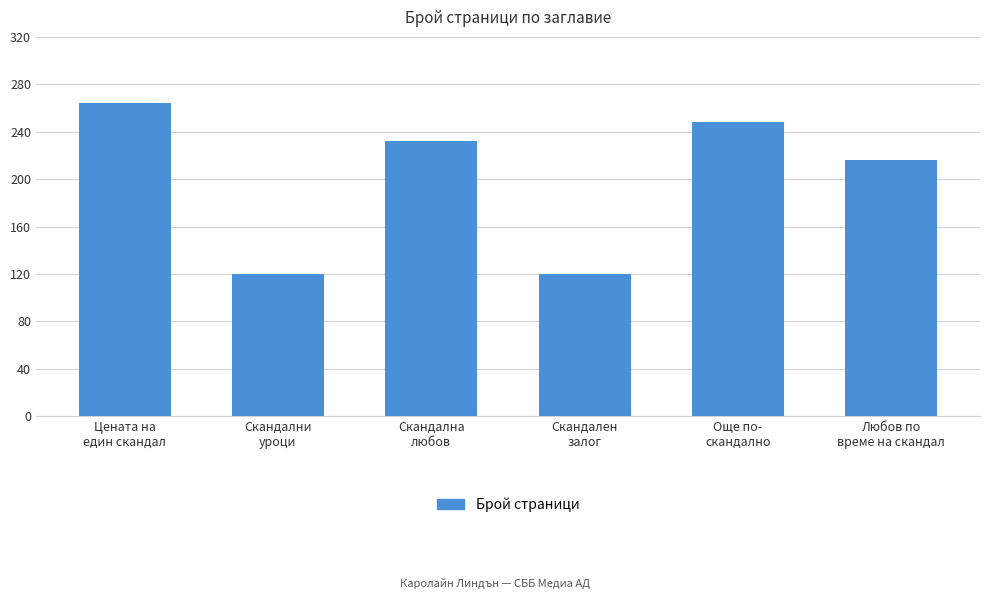

What is the sum of all values?

1200